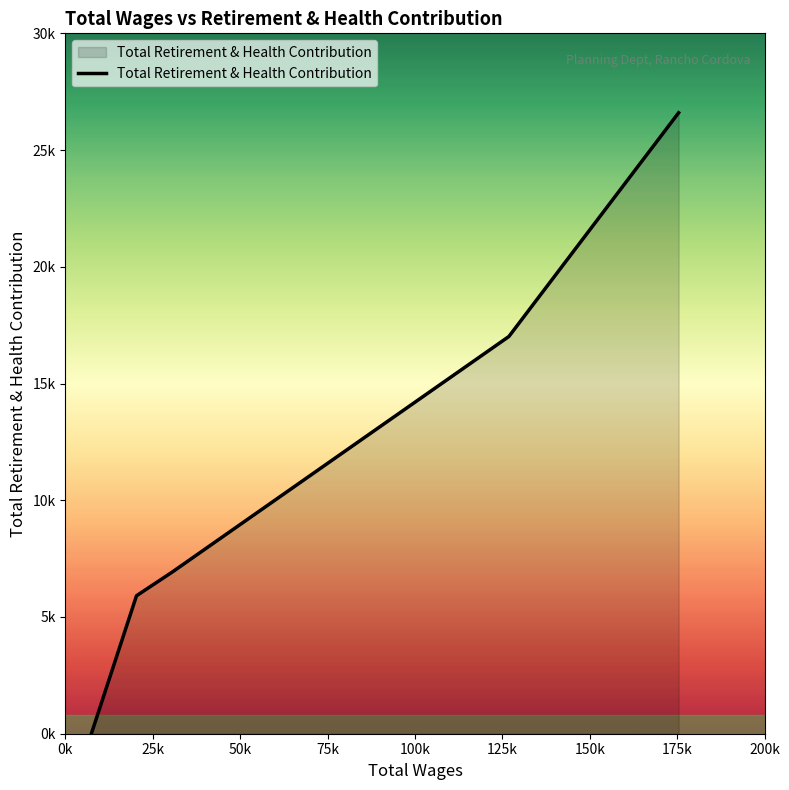

Reading left to right, extract all data points from this chart.

0	5910	6923	17014	26598